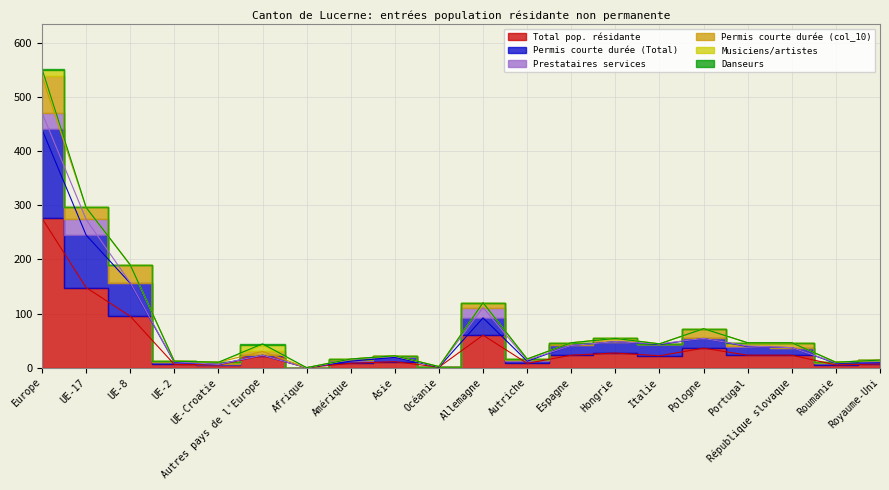

Reading left to right, extract all data points from this chart.

Total pop. résidante: Europe=276	UE-17=148	UE-8=95	UE-2=6	UE-Croatie=5	Autres pays de l'Europe=22	Afrique=0	Amérique=8	Asie=11	Océanie=1	Allemagne=60	Autriche=8	Espagne=23	Hongrie=27	Italie=22	Pologne=36	Portugal=23	République slovaque=23	Roumanie=5	Royaume-Uni=7
Permis courte durée (Total): Europe=164	UE-17=97	UE-8=61	UE-2=4	UE-Croatie=1	Autres pays de l'Europe=1	Afrique=0	Amérique=4	Asie=8	Océanie=0	Allemagne=32	Autriche=4	Espagne=18	Hongrie=21	Italie=21	Pologne=18	Portugal=16	République slovaque=14	Roumanie=3	Royaume-Uni=2
Prestataires services: Europe=31	UE-17=29	UE-8=1	UE-2=1	UE-Croatie=0	Autres pays de l'Europe=0	Afrique=0	Amérique=3	Asie=2	Océanie=1	Allemagne=19	Autriche=2	Espagne=0	Hongrie=0	Italie=1	Pologne=0	Portugal=1	République slovaque=0	Roumanie=1	Royaume-Uni=5
Permis courte durée (col_10): Europe=67	UE-17=22	UE-8=33	UE-2=1	UE-Croatie=4	Autres pays de l'Europe=7	Afrique=0	Amérique=1	Asie=1	Océanie=0	Allemagne=9	Autriche=2	Espagne=5	Hongrie=6	Italie=0	Pologne=18	Portugal=6	République slovaque=9	Roumanie=1	Royaume-Uni=0
Musiciens/artistes: Europe=11	UE-17=0	UE-8=0	UE-2=0	UE-Croatie=0	Autres pays de l'Europe=11	Afrique=0	Amérique=0	Asie=0	Océanie=0	Allemagne=0	Autriche=0	Espagne=0	Hongrie=0	Italie=0	Pologne=0	Portugal=0	République slovaque=0	Roumanie=0	Royaume-Uni=0
Danseurs: Europe=3	UE-17=0	UE-8=0	UE-2=0	UE-Croatie=0	Autres pays de l'Europe=3	Afrique=0	Amérique=0	Asie=0	Océanie=0	Allemagne=0	Autriche=0	Espagne=0	Hongrie=0	Italie=0	Pologne=0	Portugal=0	République slovaque=0	Roumanie=0	Royaume-Uni=0